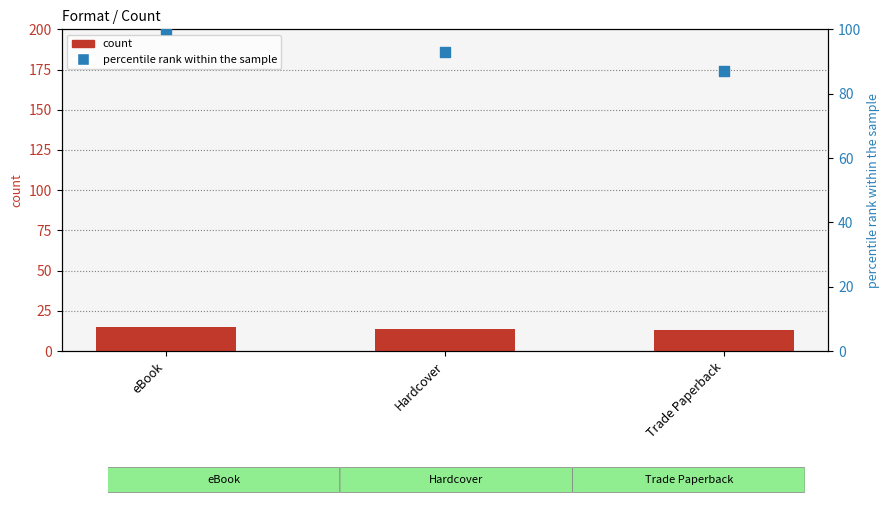

What are all the series names shown in the legend?

count, percentile rank within the sample